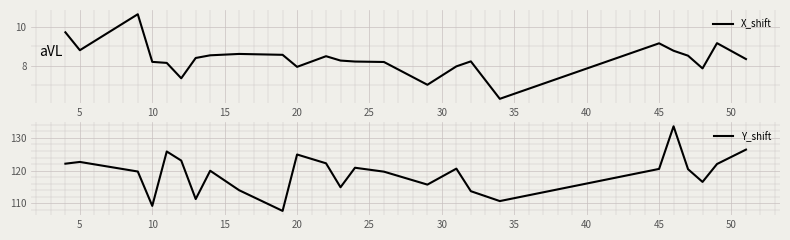

What is the lowest value of the X_shift series?

6.3